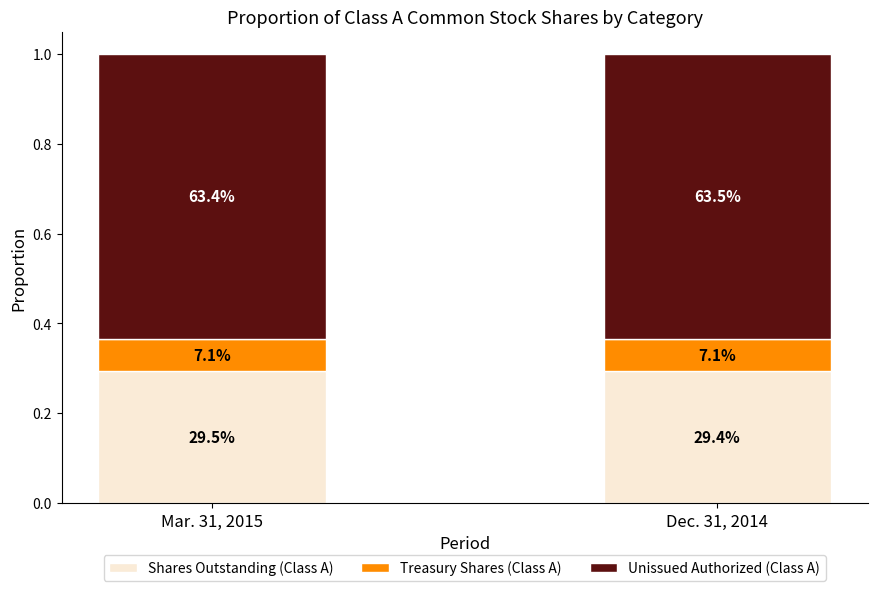

Rank the series by their average value, from lowest to highest.

Treasury Shares (Class A), Shares Outstanding (Class A), Unissued Authorized (Class A)